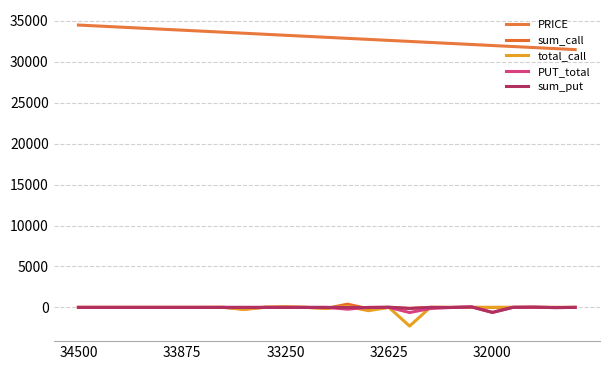

Does the chart have visible grid lines?

Yes